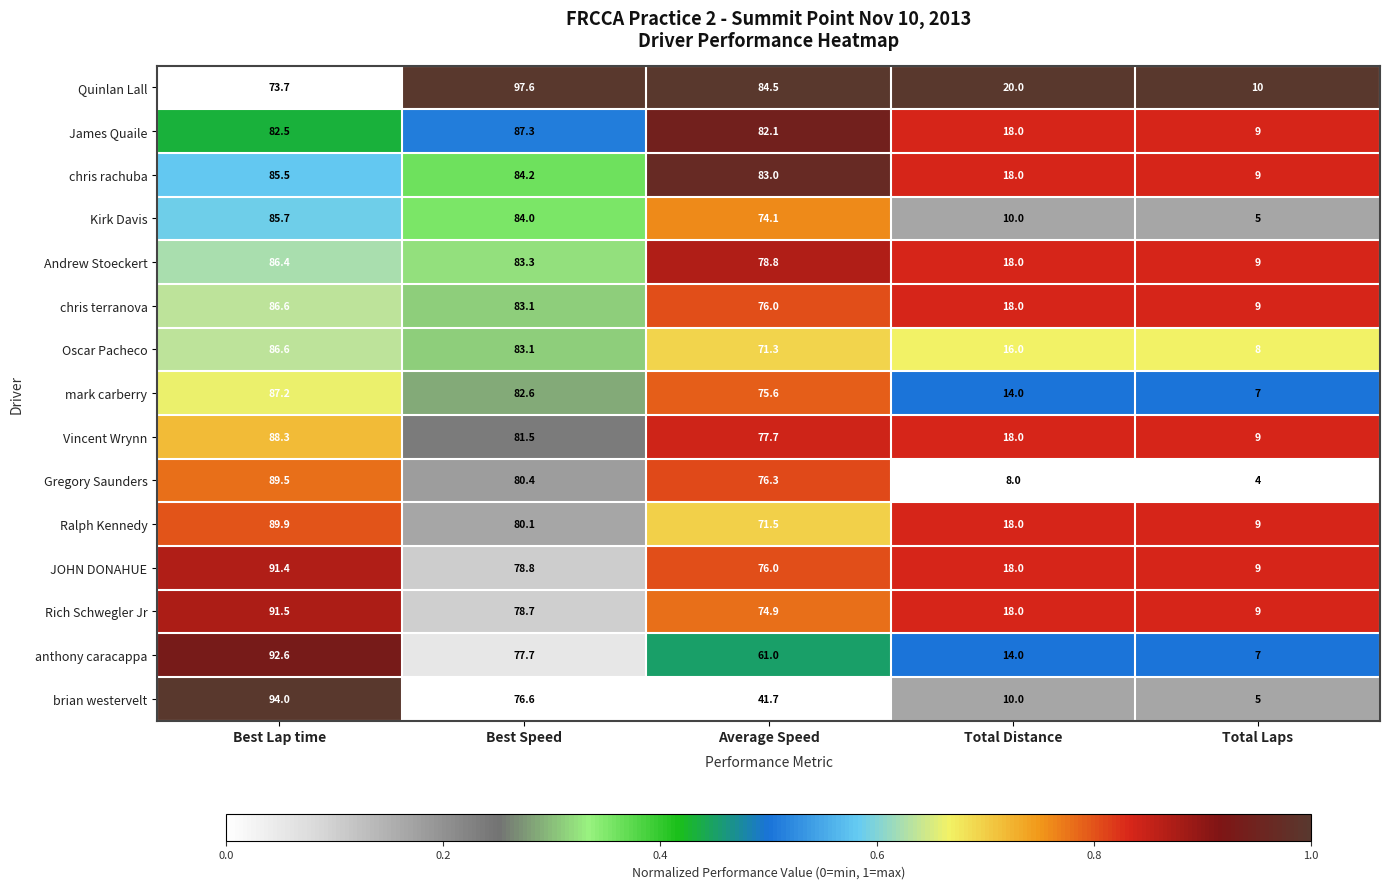

What is the difference between the maximum and minimum values in the Vincent Wrynn series?

79.3